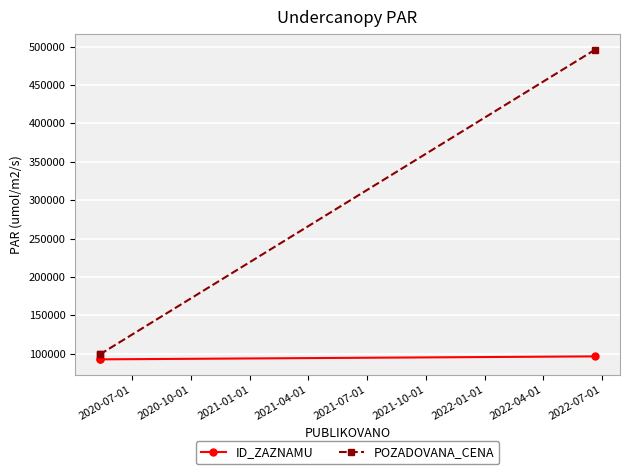

What is the difference between the highest and lowest values at 2020-10-01?

6495